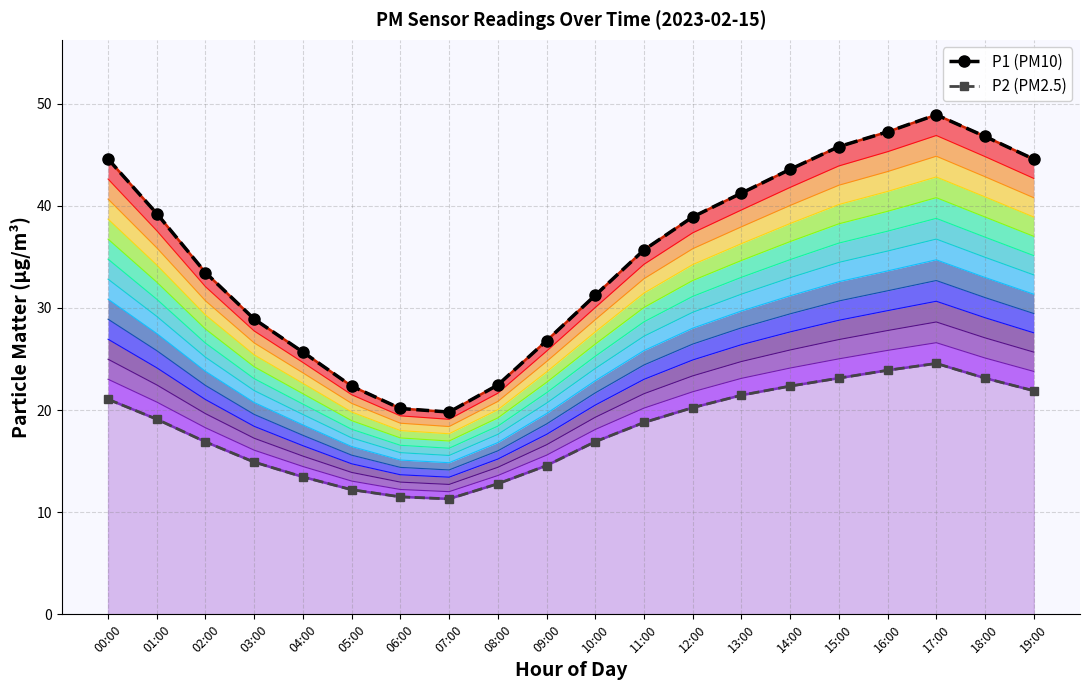

The value of P1 (PM10) at 05:00 is 22.3. True or false?

True